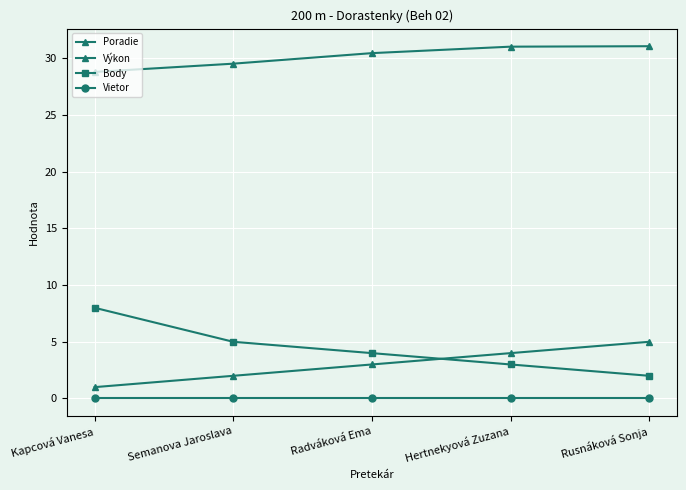

Count the number of categories in the chart.

5